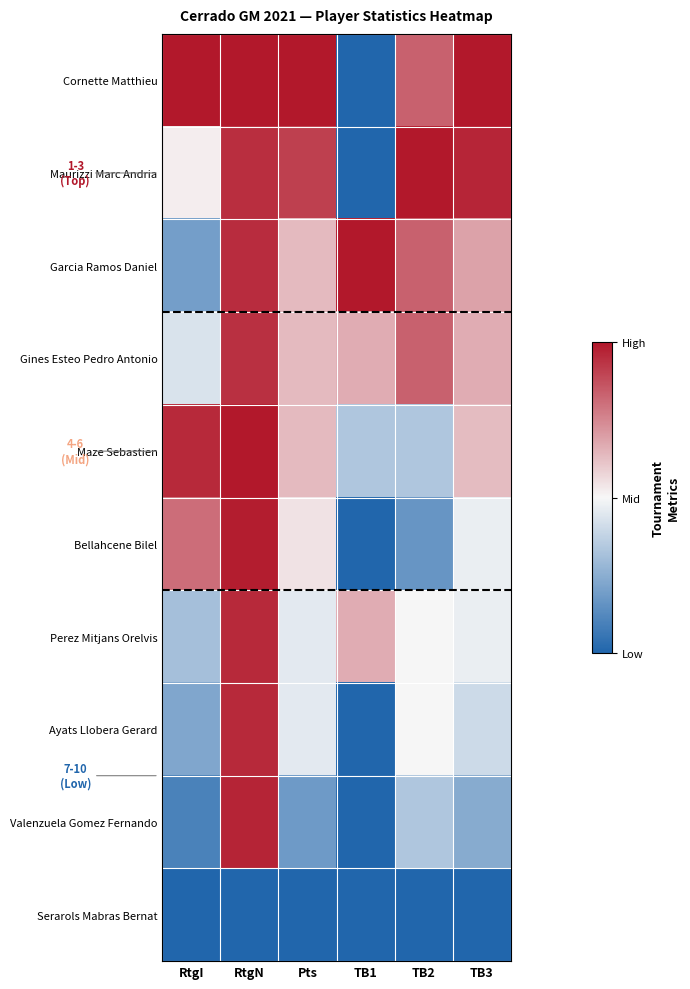

At which category is the sum across all series the highest?

RtgN